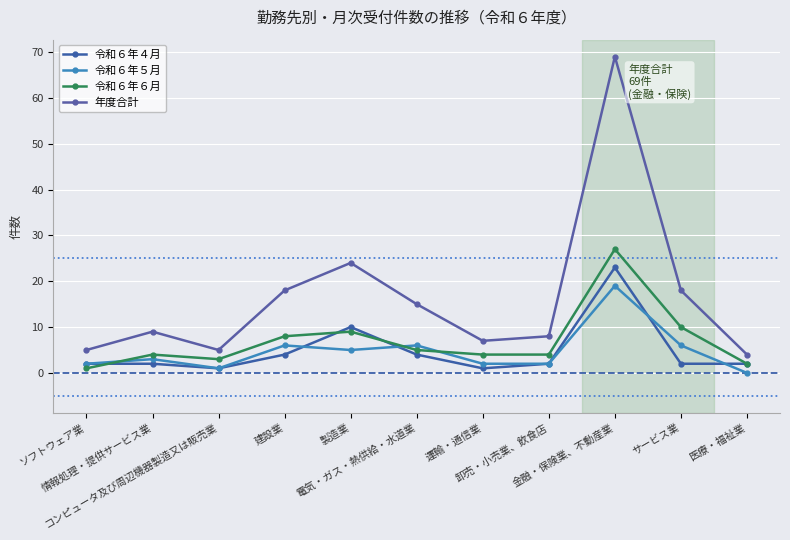

Which series has the largest total across all categories?

年度合計